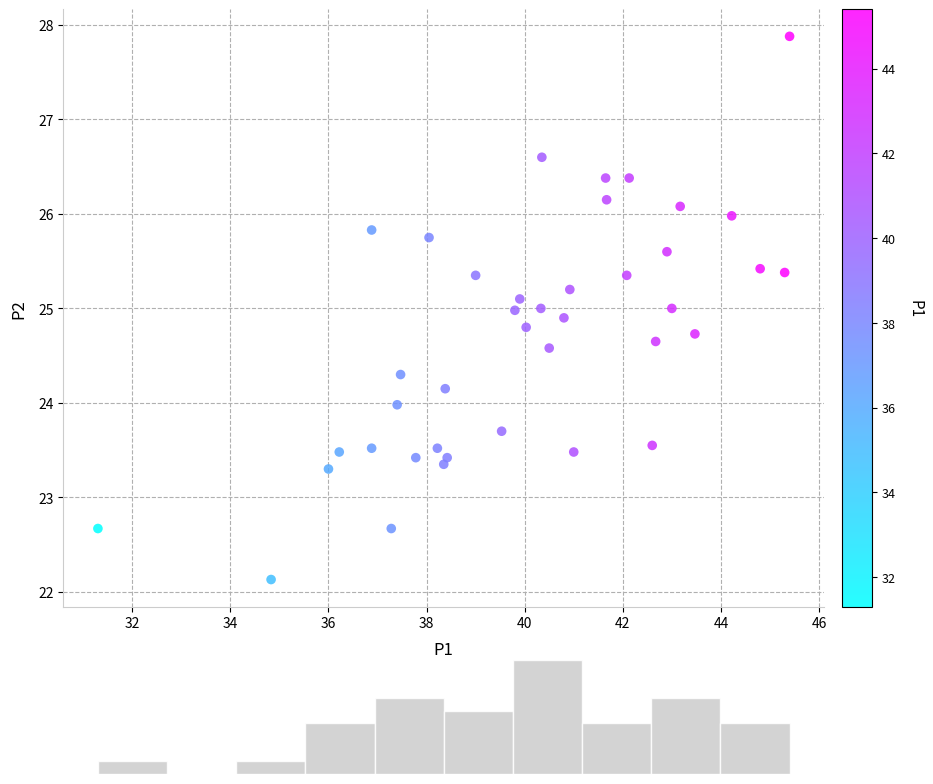

What is the range of X values (max minus min)?

14.1